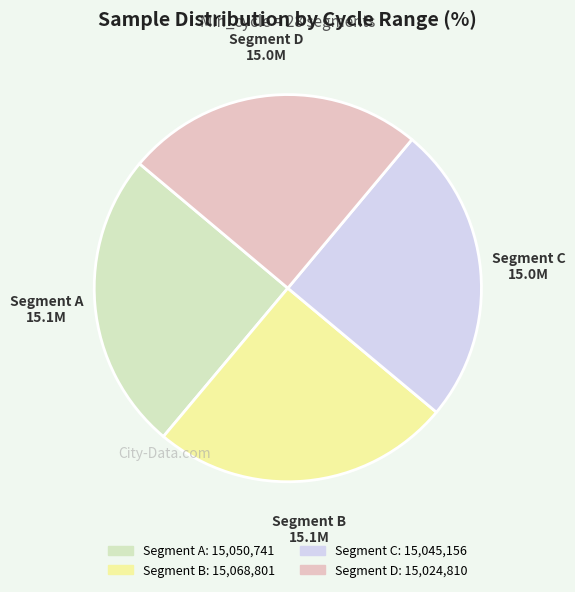

Does any single category account for the majority?

No